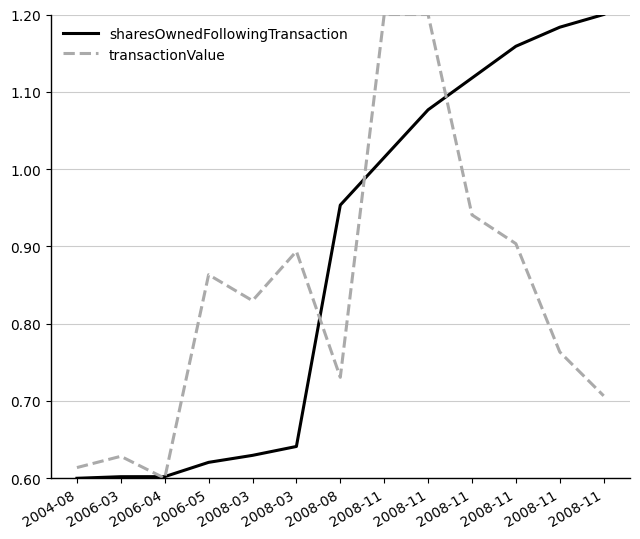

Which series changed the most between 2004-08 and 2008-03?

transactionValue